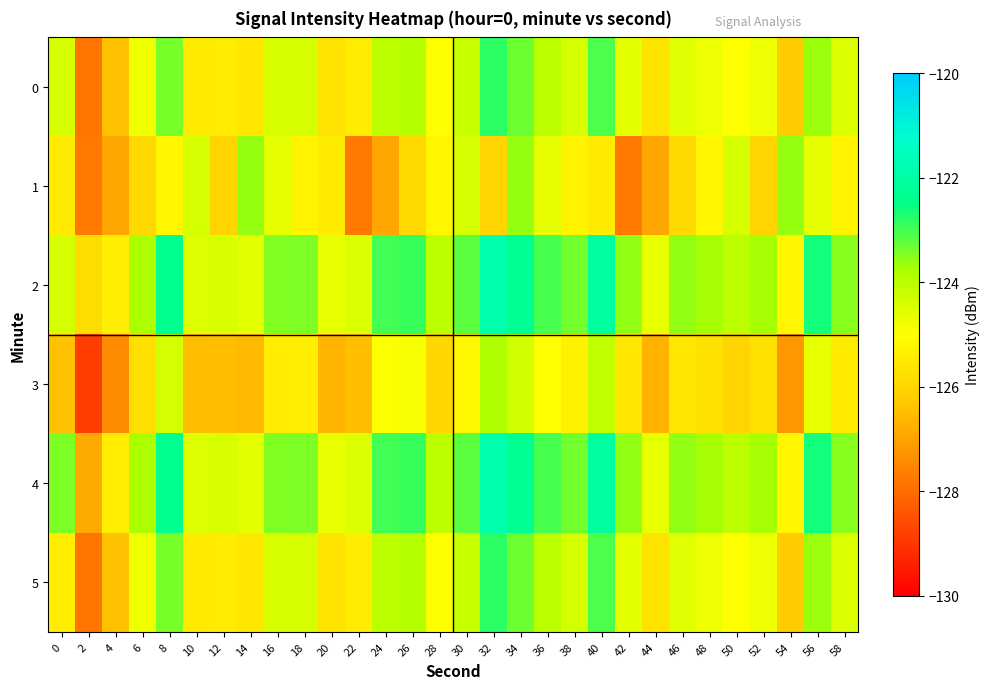

Reading right to left, what are all the values shown in this chart?

0: 58=-124.5	56=-123.6	54=-126.2	52=-124.7	50=-125.0	48=-124.7	46=-124.6	44=-125.7	42=-124.6	40=-123.1	38=-124.3	36=-124.0	34=-123.3	32=-122.8	30=-124.2	28=-125.0	26=-123.9	24=-124.0	22=-125.5	20=-125.7	18=-124.4	16=-124.5	14=-125.6	12=-125.4	10=-125.5	8=-123.4	6=-124.8	4=-126.4	2=-127.8	0=-124.4
1: 58=-125.3	56=-124.6	54=-123.6	52=-126.0	50=-124.4	48=-125.2	46=-125.9	44=-126.9	42=-127.7	40=-125.5	38=-125.3	36=-124.6	34=-123.6	32=-126.0	30=-124.4	28=-125.2	26=-125.9	24=-126.9	22=-127.7	20=-125.5	18=-125.3	16=-124.6	14=-123.6	12=-126.0	10=-124.4	8=-125.2	6=-125.9	4=-126.9	2=-127.7	0=-125.5
2: 58=-123.5	56=-122.6	54=-125.2	52=-123.7	50=-124.0	48=-123.7	46=-123.6	44=-124.7	42=-123.6	40=-122.1	38=-123.3	36=-123.0	34=-122.3	32=-121.8	30=-123.2	28=-124.0	26=-122.9	24=-123.0	22=-124.5	20=-124.7	18=-123.4	16=-123.5	14=-124.6	12=-124.4	10=-124.5	8=-122.4	6=-123.8	4=-125.4	2=-125.8	0=-124.4
3: 58=-125.5	56=-124.6	54=-127.2	52=-125.7	50=-126.0	48=-125.7	46=-125.6	44=-126.7	42=-125.6	40=-124.1	38=-125.3	36=-125.0	34=-124.3	32=-123.8	30=-125.2	28=-126.0	26=-124.9	24=-125.0	22=-126.5	20=-126.7	18=-125.4	16=-125.5	14=-126.6	12=-126.4	10=-126.5	8=-124.4	6=-125.8	4=-127.4	2=-128.8	0=-126.4
4: 58=-123.5	56=-122.6	54=-125.2	52=-123.7	50=-124.0	48=-123.7	46=-123.6	44=-124.7	42=-123.6	40=-122.1	38=-123.3	36=-123.0	34=-122.3	32=-121.8	30=-123.2	28=-124.0	26=-122.9	24=-123.0	22=-124.5	20=-124.7	18=-123.4	16=-123.5	14=-124.6	12=-124.4	10=-124.5	8=-122.4	6=-123.8	4=-125.4	2=-126.8	0=-123.4
5: 58=-124.5	56=-123.6	54=-126.2	52=-124.7	50=-125.0	48=-124.7	46=-124.6	44=-125.7	42=-124.6	40=-123.1	38=-124.3	36=-124.0	34=-123.3	32=-122.8	30=-124.2	28=-125.0	26=-123.9	24=-124.0	22=-125.5	20=-125.7	18=-124.4	16=-124.5	14=-125.6	12=-125.4	10=-125.5	8=-123.4	6=-124.8	4=-126.4	2=-127.8	0=-125.4